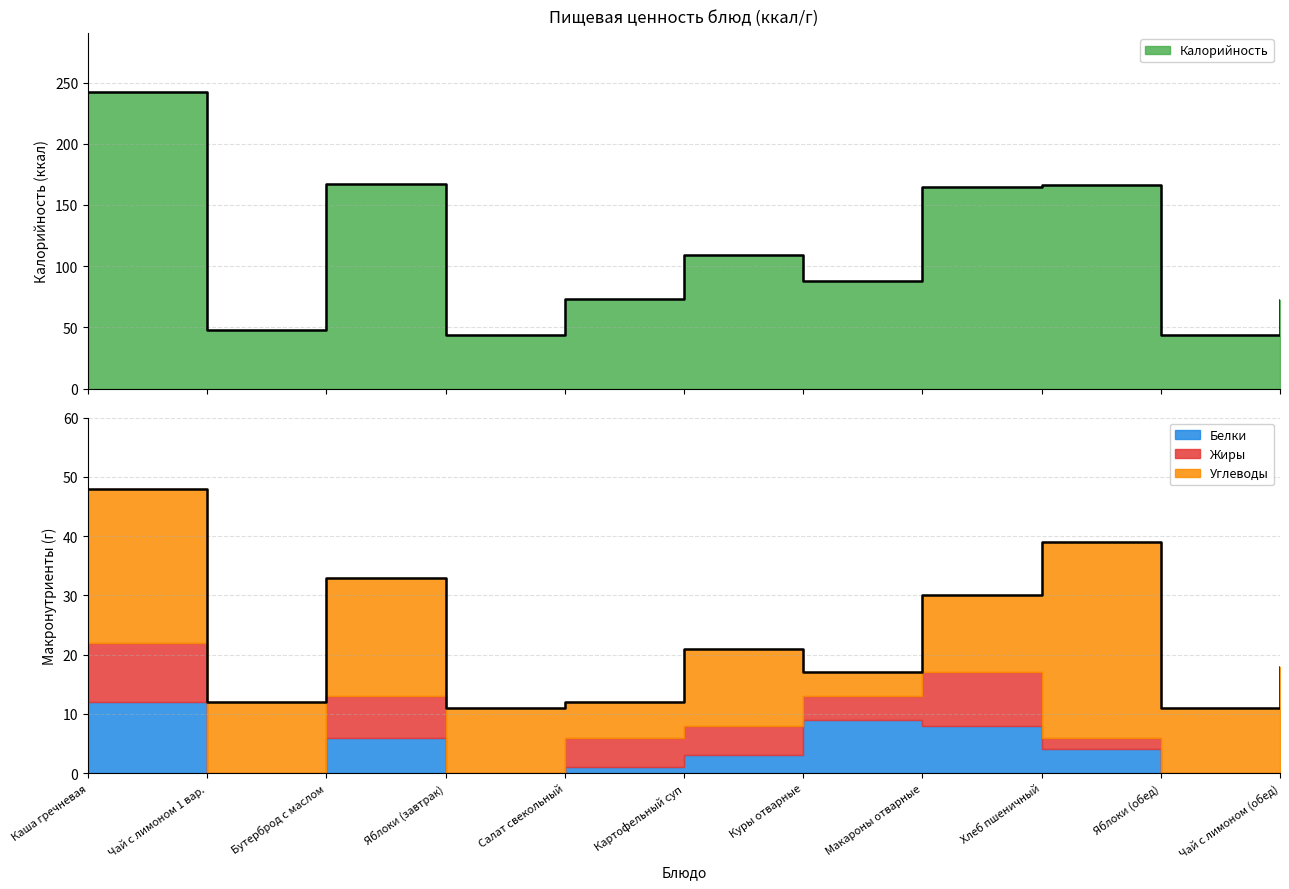

What is the total value across all series at Хлеб пшеничный?

205